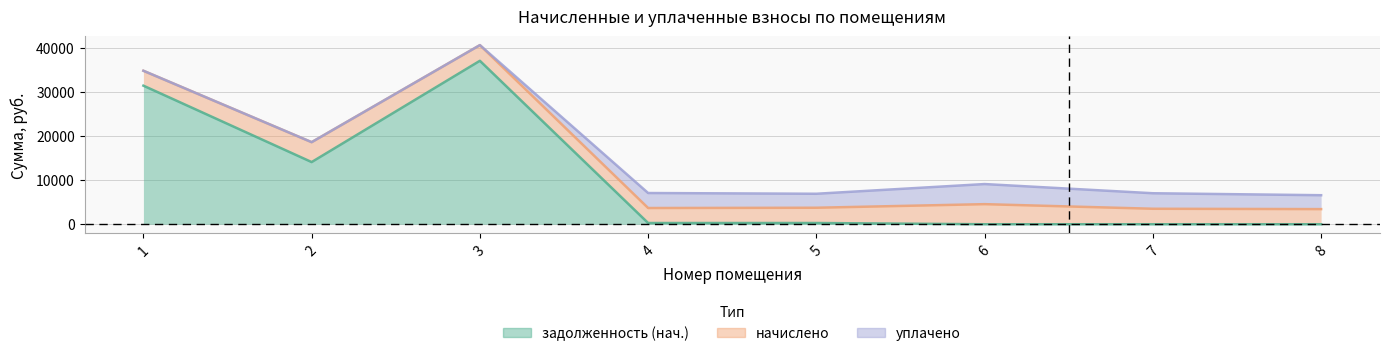

Reading right to left, transcribe all the data shown in this chart.

задолженность (нач.): 0.0	0.0	1.5	288.3	283.5	37075.8	14105.6	31436.5
начислено: 3438.0	3518.2	4559.8	3460.0	3401.6	3554.6	4516.1	3379.8
уплачено: 3151.5	3518.2	4559.8	3171.6	3401.6	0.0	0.0	0.0